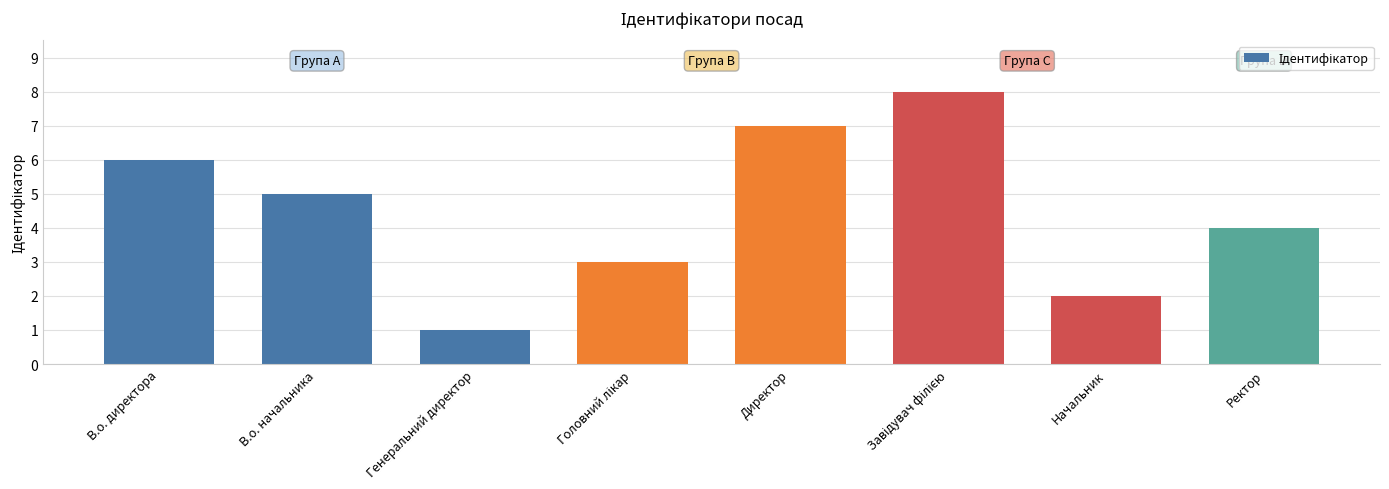

How many bars are there in total?

8